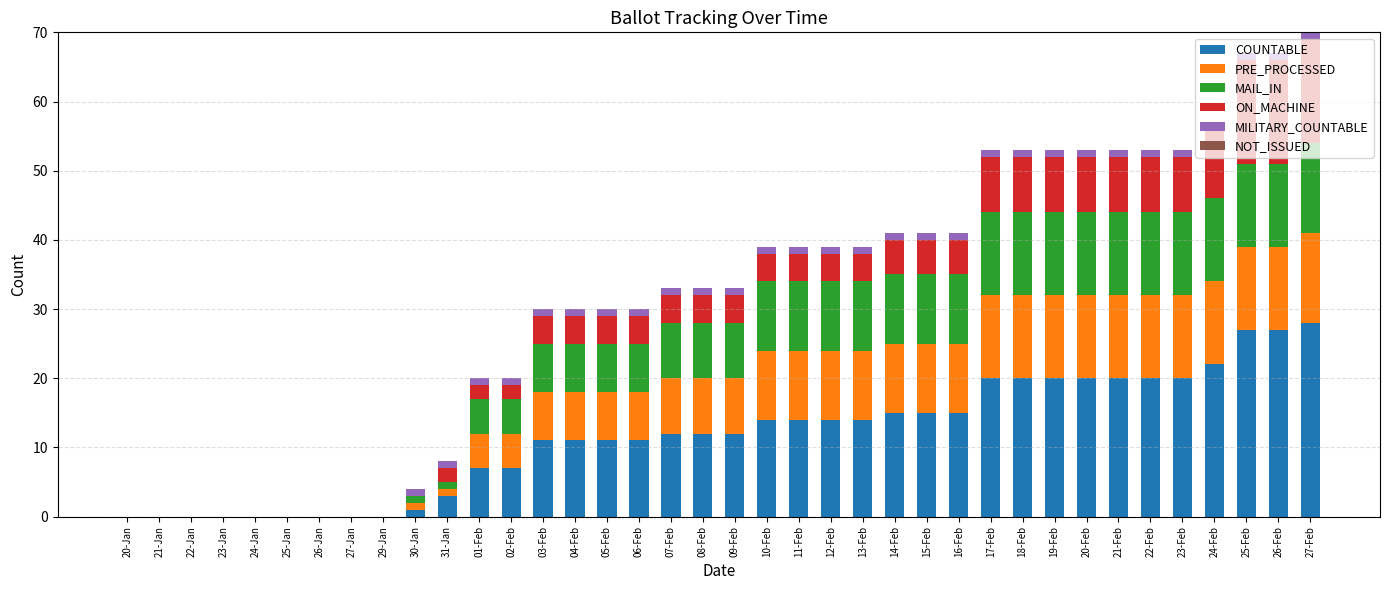

Is it true that COUNTABLE equals 3 at 09-Feb?

False